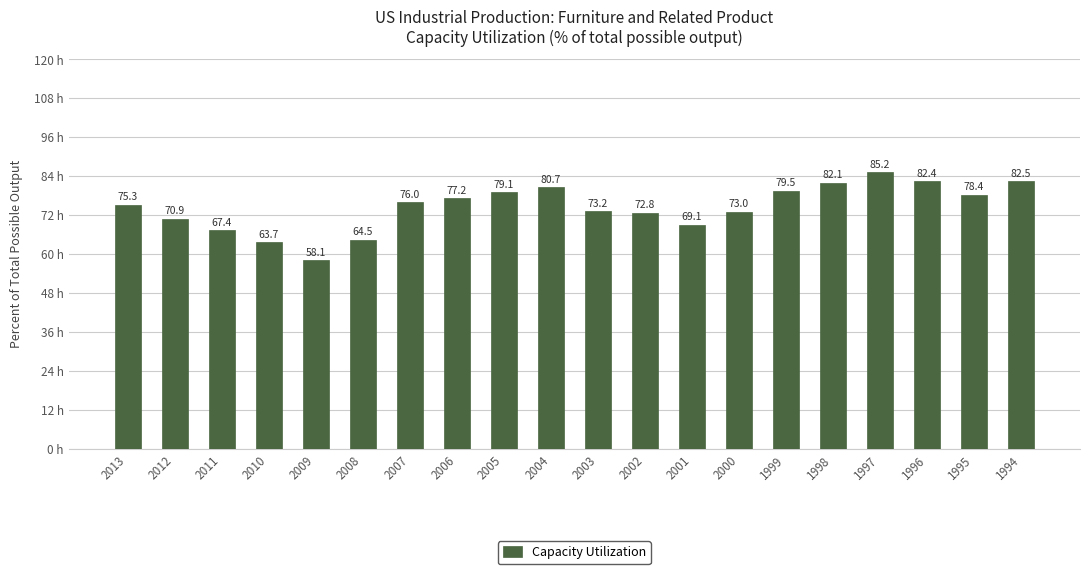

List the labels in order of value, smallest first.

2009, 2010, 2008, 2011, 2001, 2012, 2002, 2000, 2003, 2013, 2007, 2006, 1995, 2005, 1999, 2004, 1998, 1996, 1994, 1997